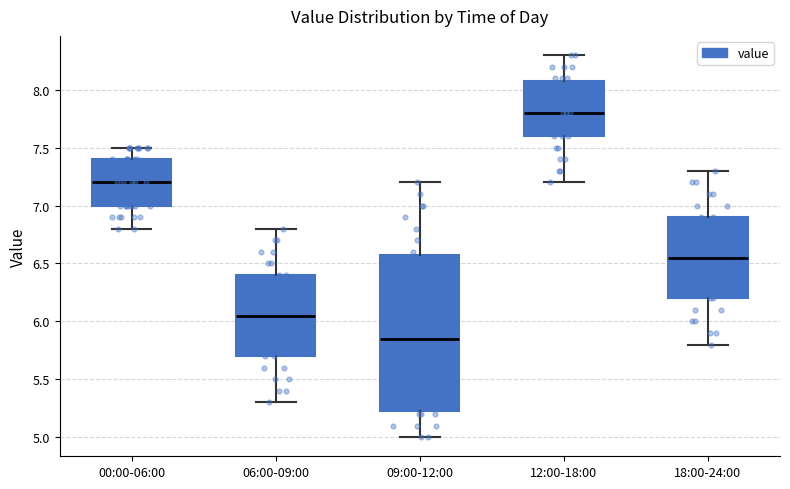

Reading left to right, transcribe this box plot: for each box, give where its median line is, the range the box spans, and where its two whiskers end, as read against the y-axis. The values are not printed on the chart, so give them approximately, as read against the axis.

00:00-06:00: median 7.20, box 7.00 to 7.40, whiskers 6.80 to 7.50
06:00-09:00: median 6.05, box 5.70 to 6.40, whiskers 5.30 to 6.80
09:00-12:00: median 5.85, box 5.25 to 6.60, whiskers 5.00 to 7.20
12:00-18:00: median 7.80, box 7.60 to 8.10, whiskers 7.20 to 8.30
18:00-24:00: median 6.55, box 6.20 to 6.90, whiskers 5.80 to 7.30